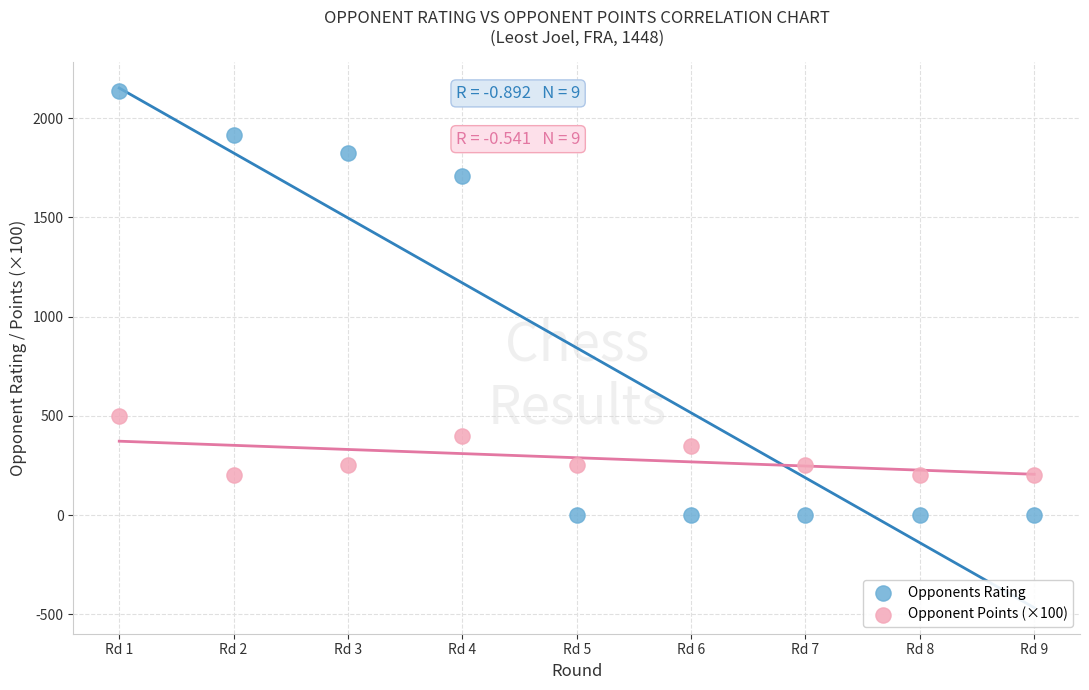

Across all series, what Y value is closest to 1067?

500